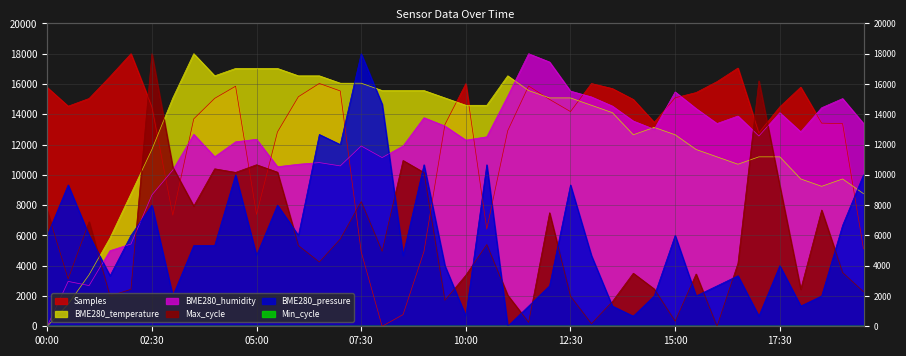

How many values in BME280_temperature are above zero?

39